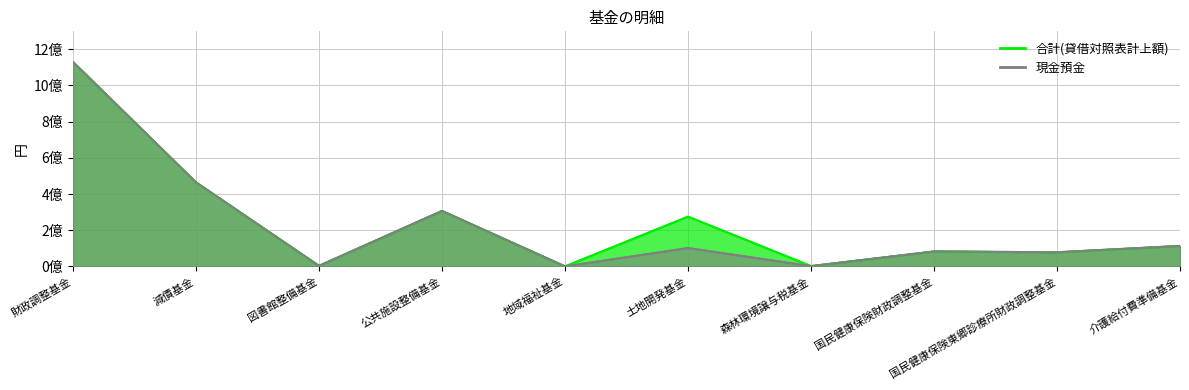

Is it true that 現金預金_line equals 435561481 at 公共施設整備基金?

False